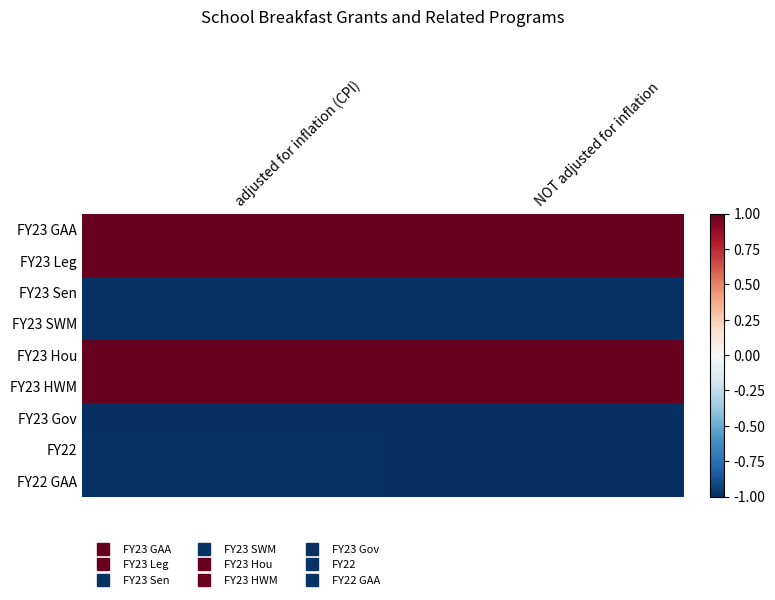

What is the total value across all series at adjusted for inflation (CPI)?

-1.0